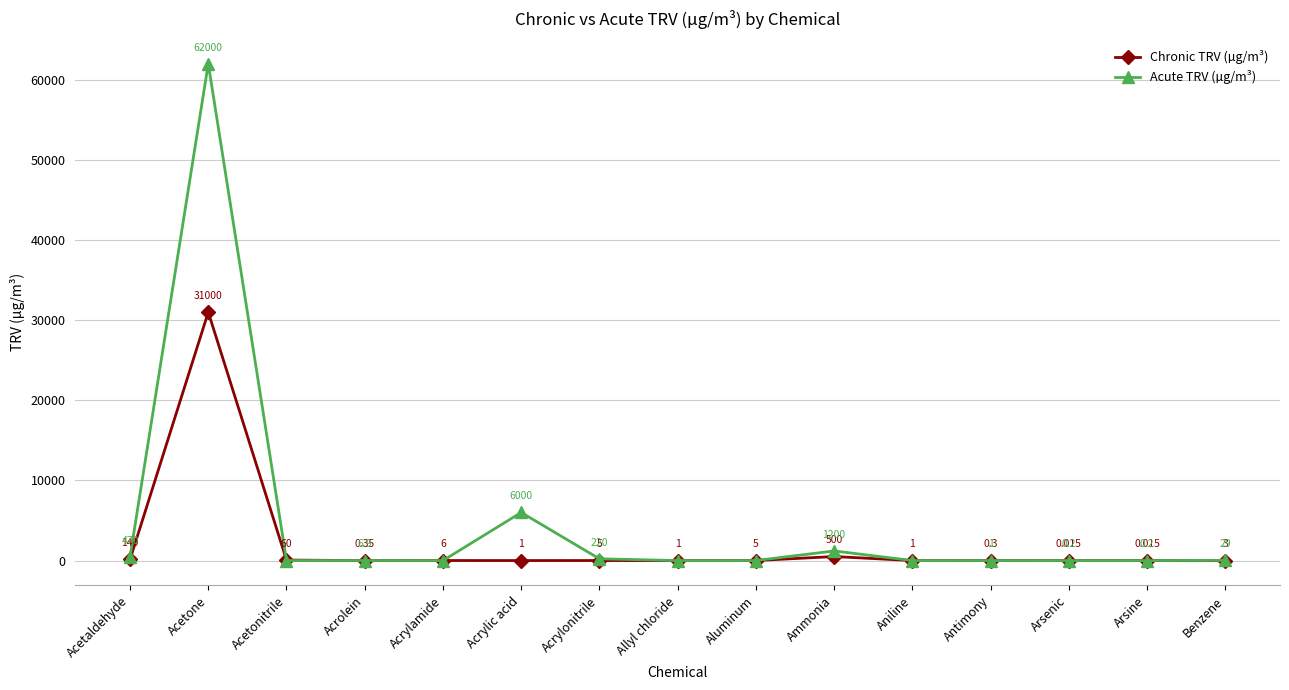

After their last crossing, which series has the higher values: Chronic TRV (µg/m³) or Acute TRV (µg/m³)?

Acute TRV (µg/m³)